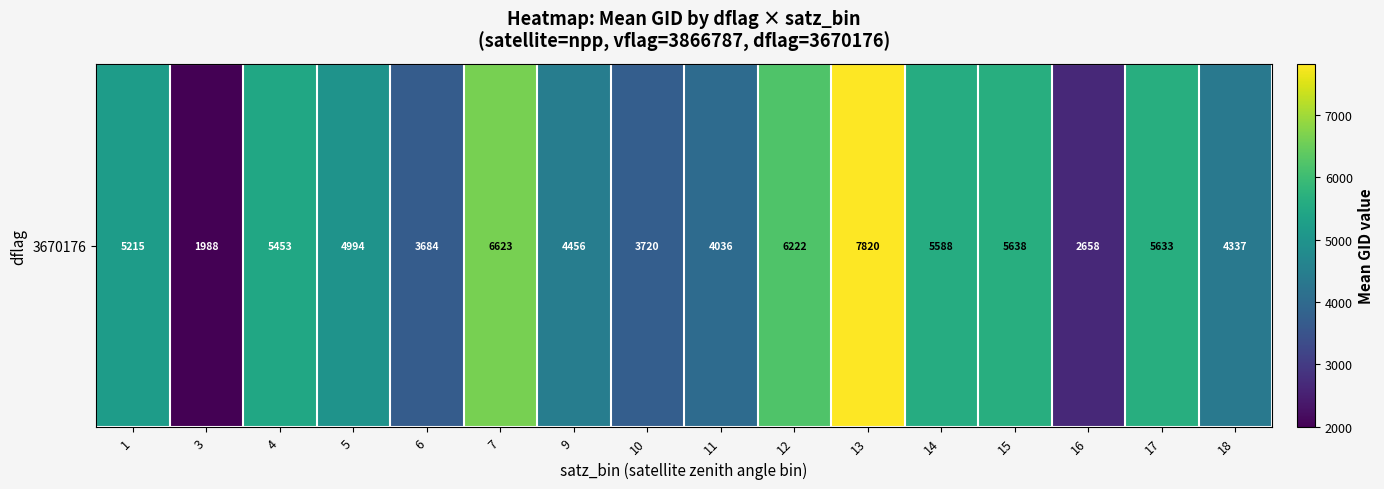

The value at 7 is 9690.3. True or false?

False